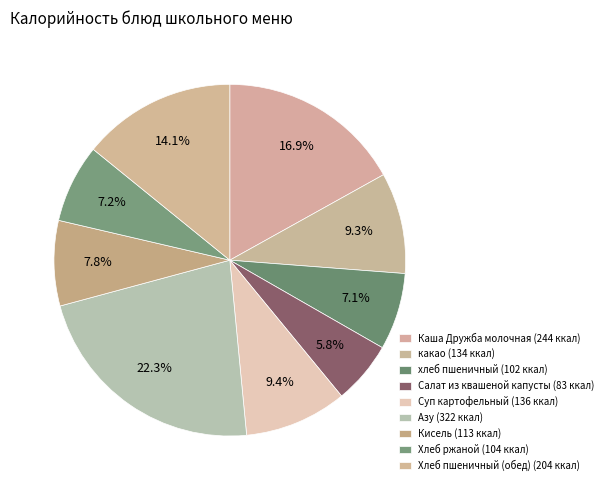

Count the number of slices in the pie.

9